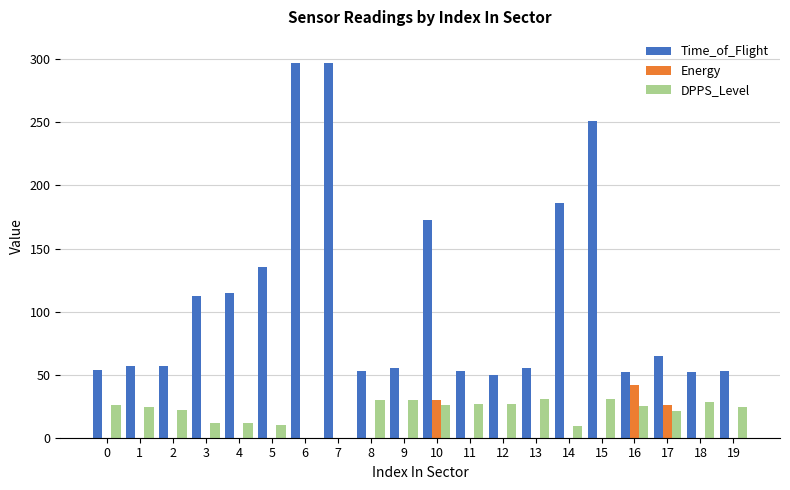

Which series has the largest total across all categories?

Time_of_Flight